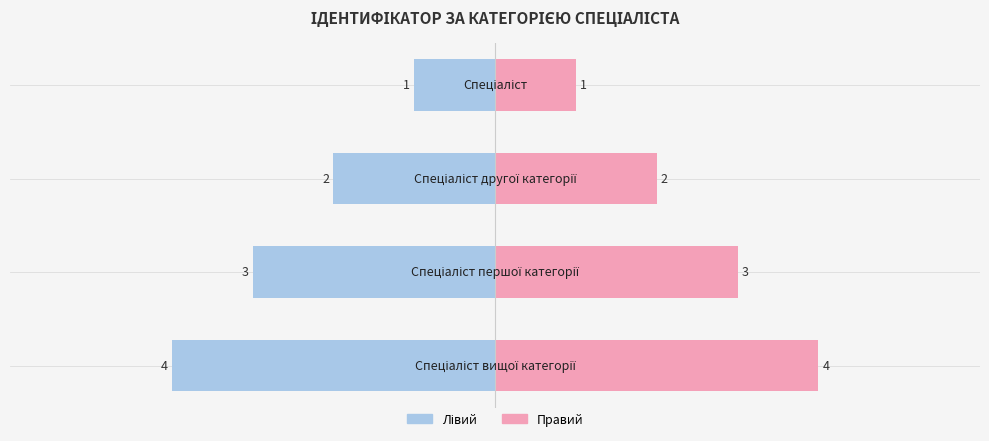

Rank the categories by value from highest to lowest.

Спеціаліст вищої категорії, Спеціаліст першої категорії, Спеціаліст другої категорії, Спеціаліст